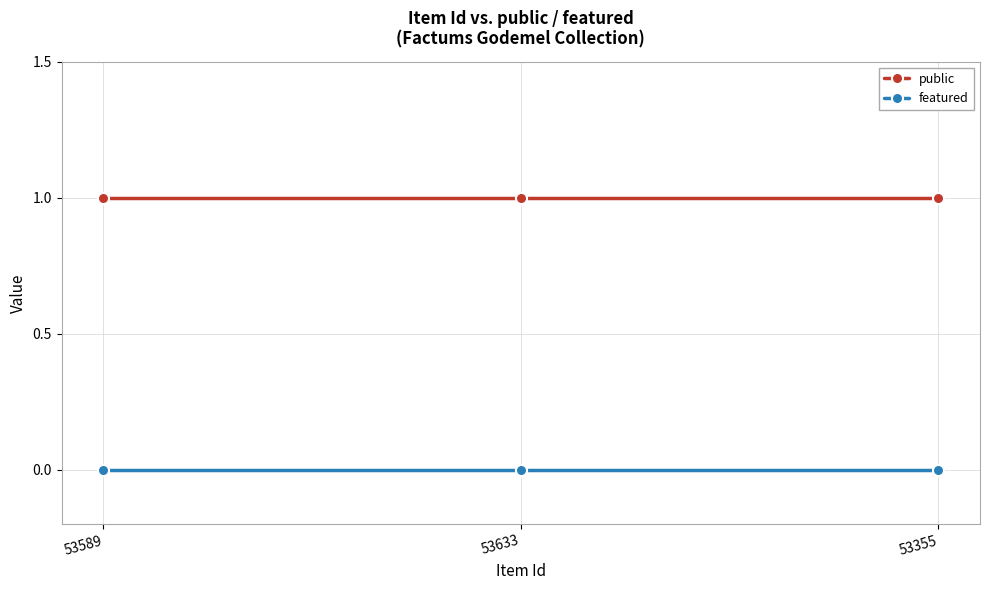

What position from the right is 53355?

1